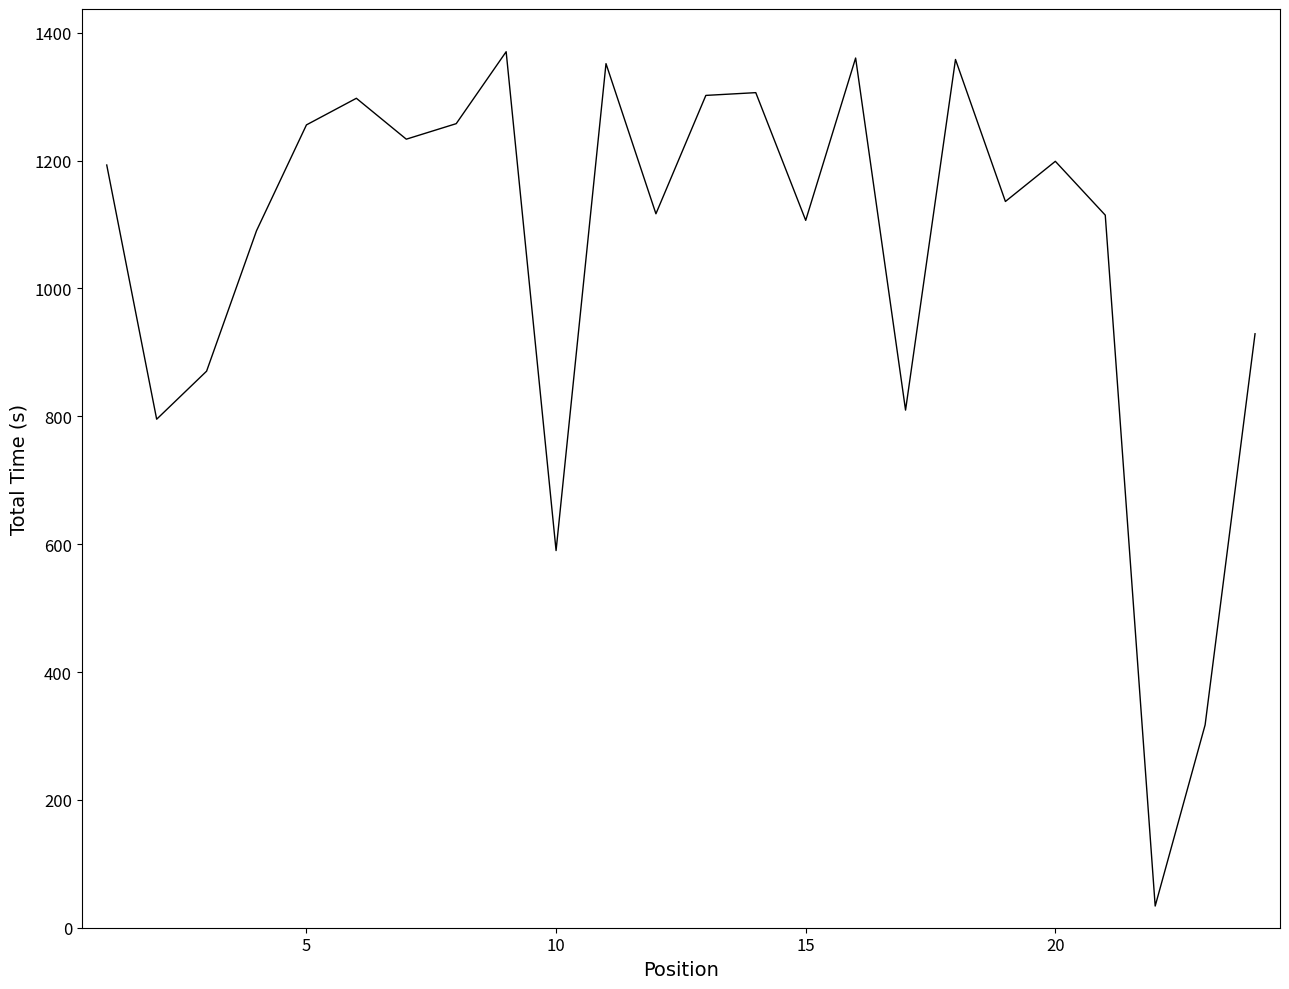

What is the maximum value shown in the chart?

1370.3